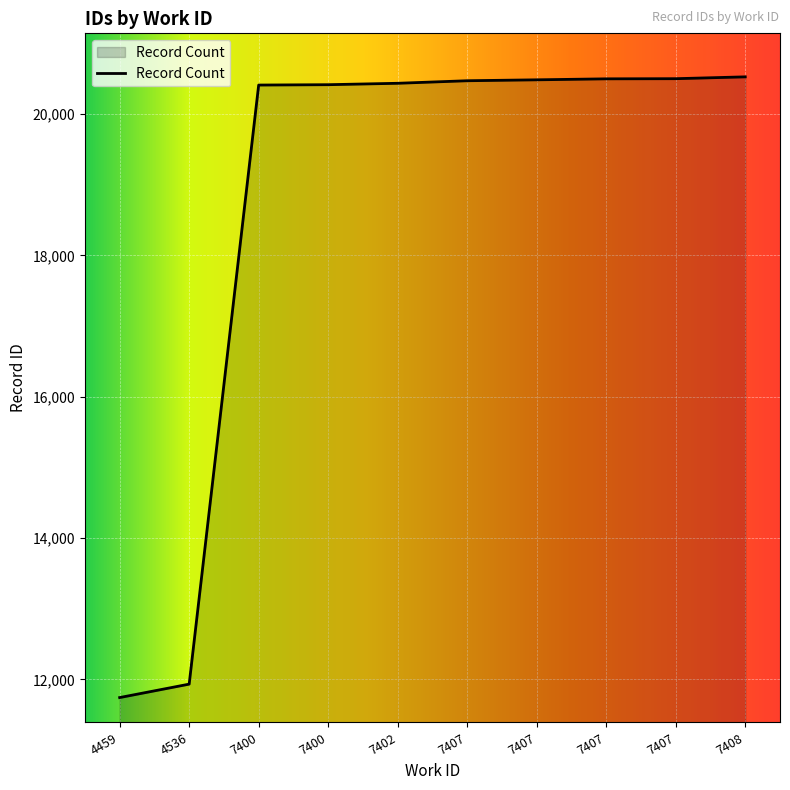

Which has a higher value, 7402 or 4536?

7402